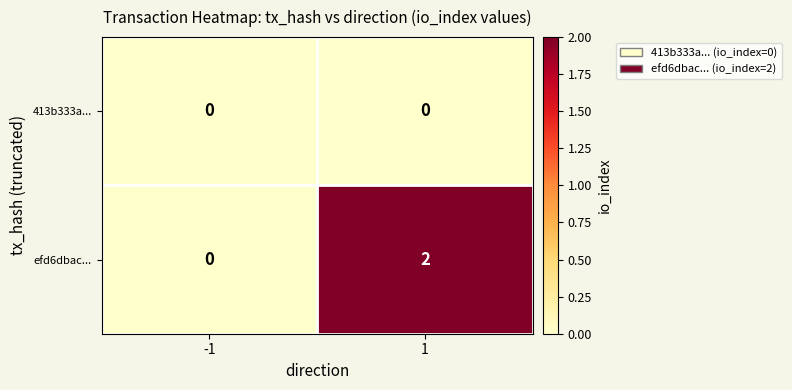

Rank the series by their maximum value, from highest to lowest.

efd6dbac..., 413b333a...